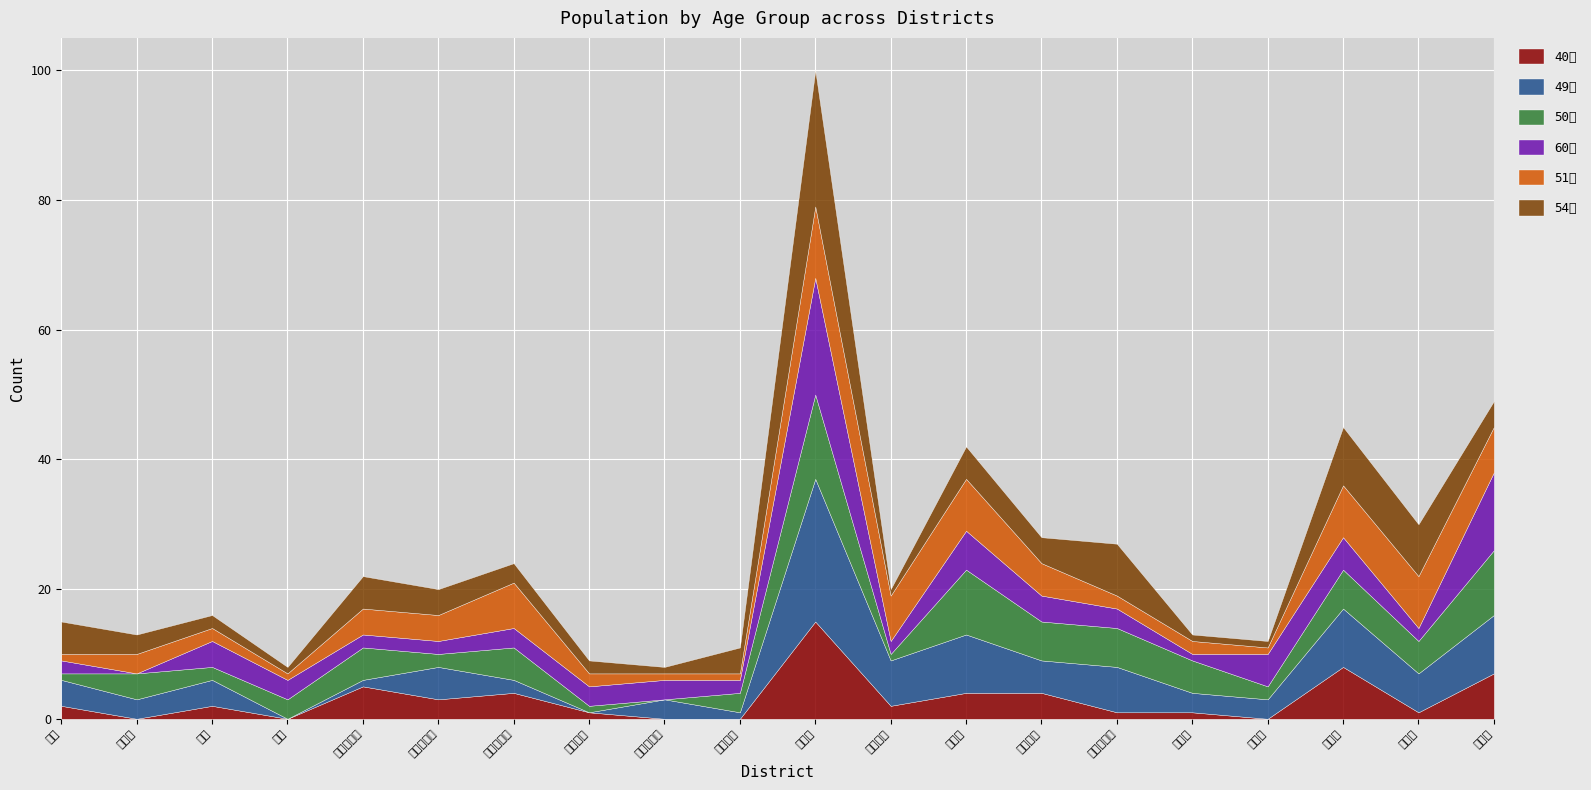

Count the number of data series in this chart.

6